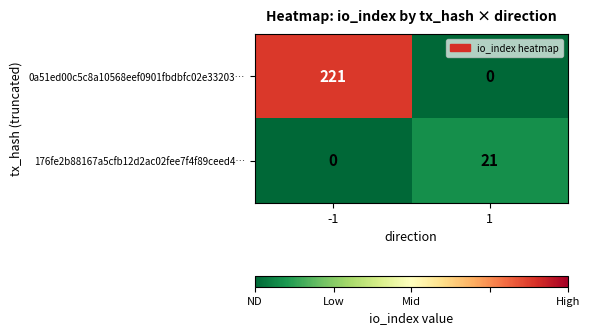

Which series has the largest total across all categories?

0a51ed00c5c8a10568eef0901fbdbfc02e33203…